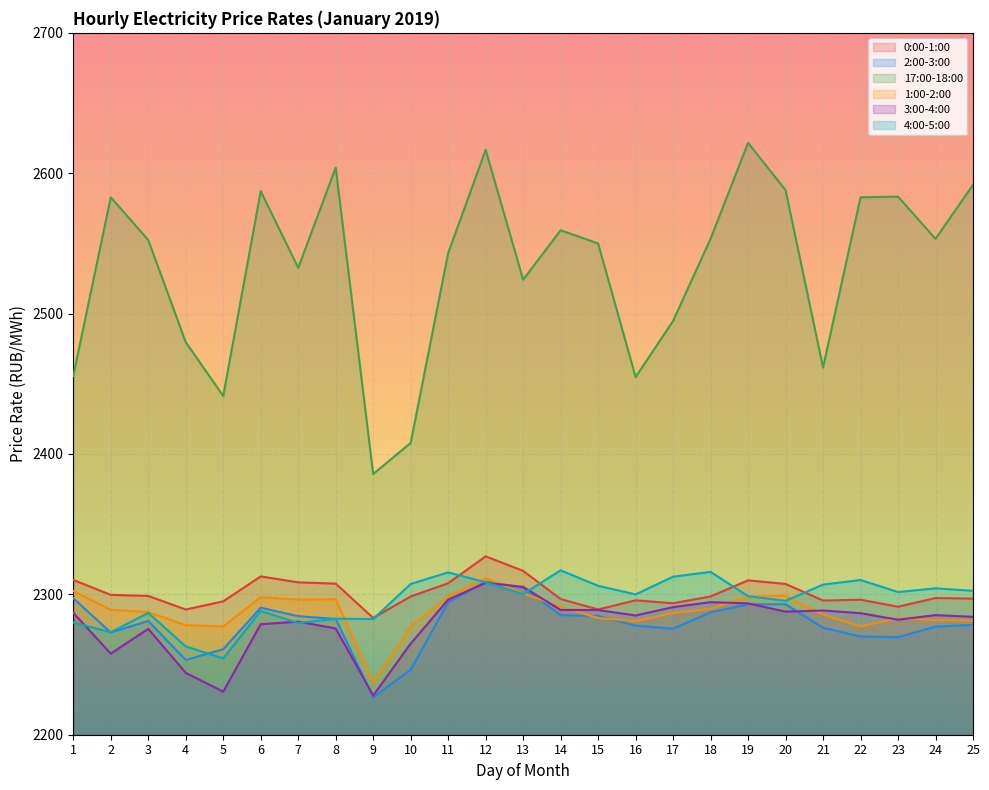

Which series has the widest spread of values?

17:00-18:00